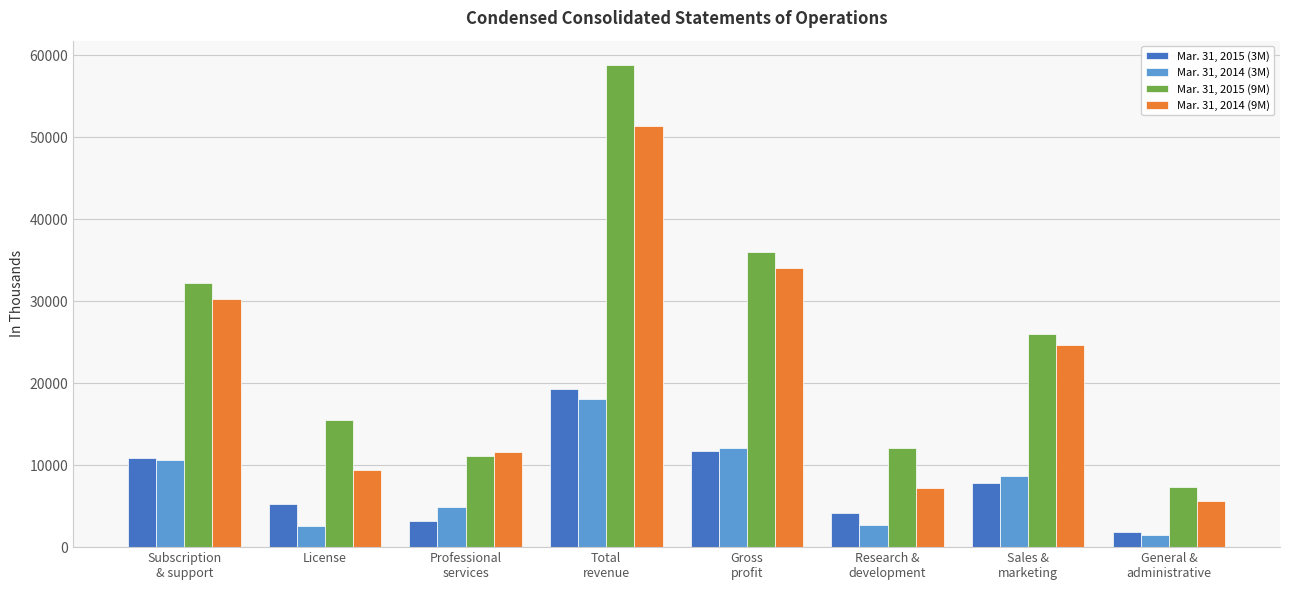

What is the smallest value displayed?

1436